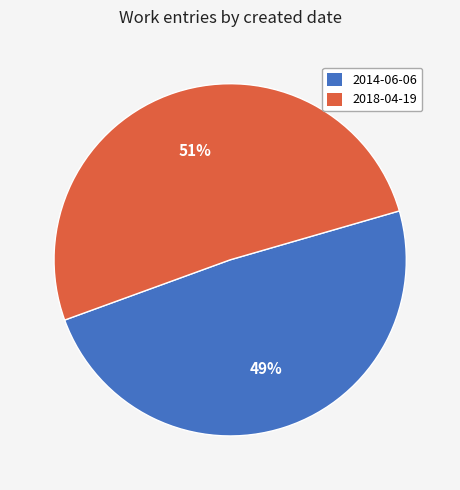

Is the sum of 2018-04-19 and 2014-06-06 greater than half?

Yes